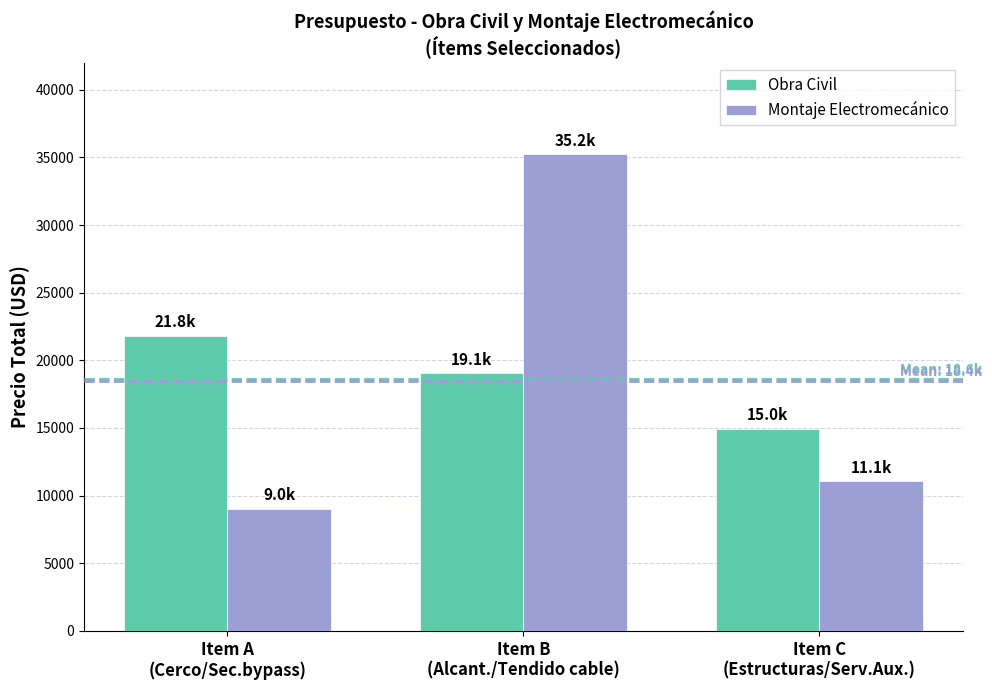

How many bars are there in each group?

2